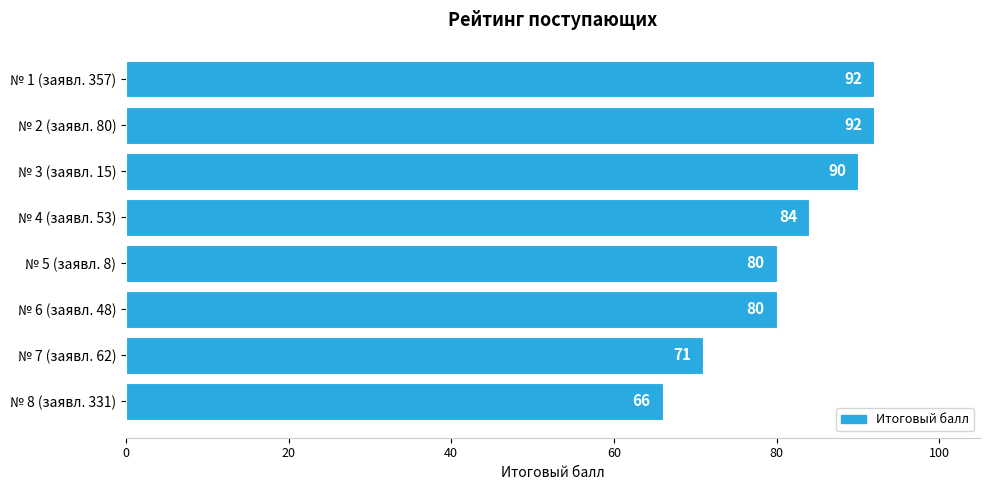

Approximately how many times larger is the value at № 2 (заявл. 80) compared to № 3 (заявл. 15)?

1.0